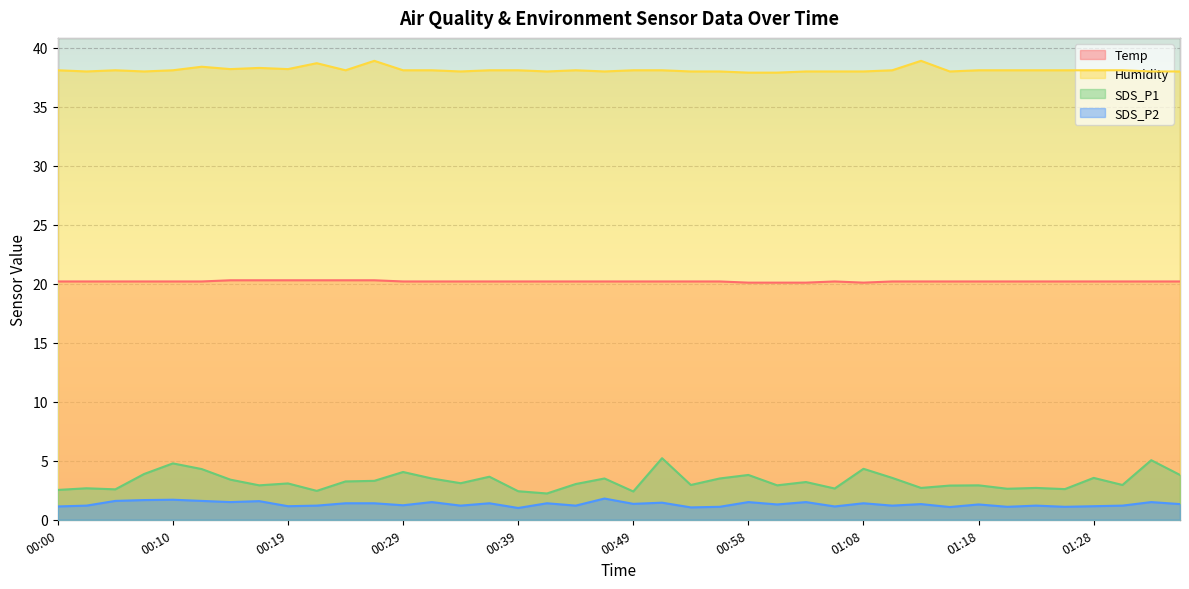

At which category is the sum across all series the highest?

00:51